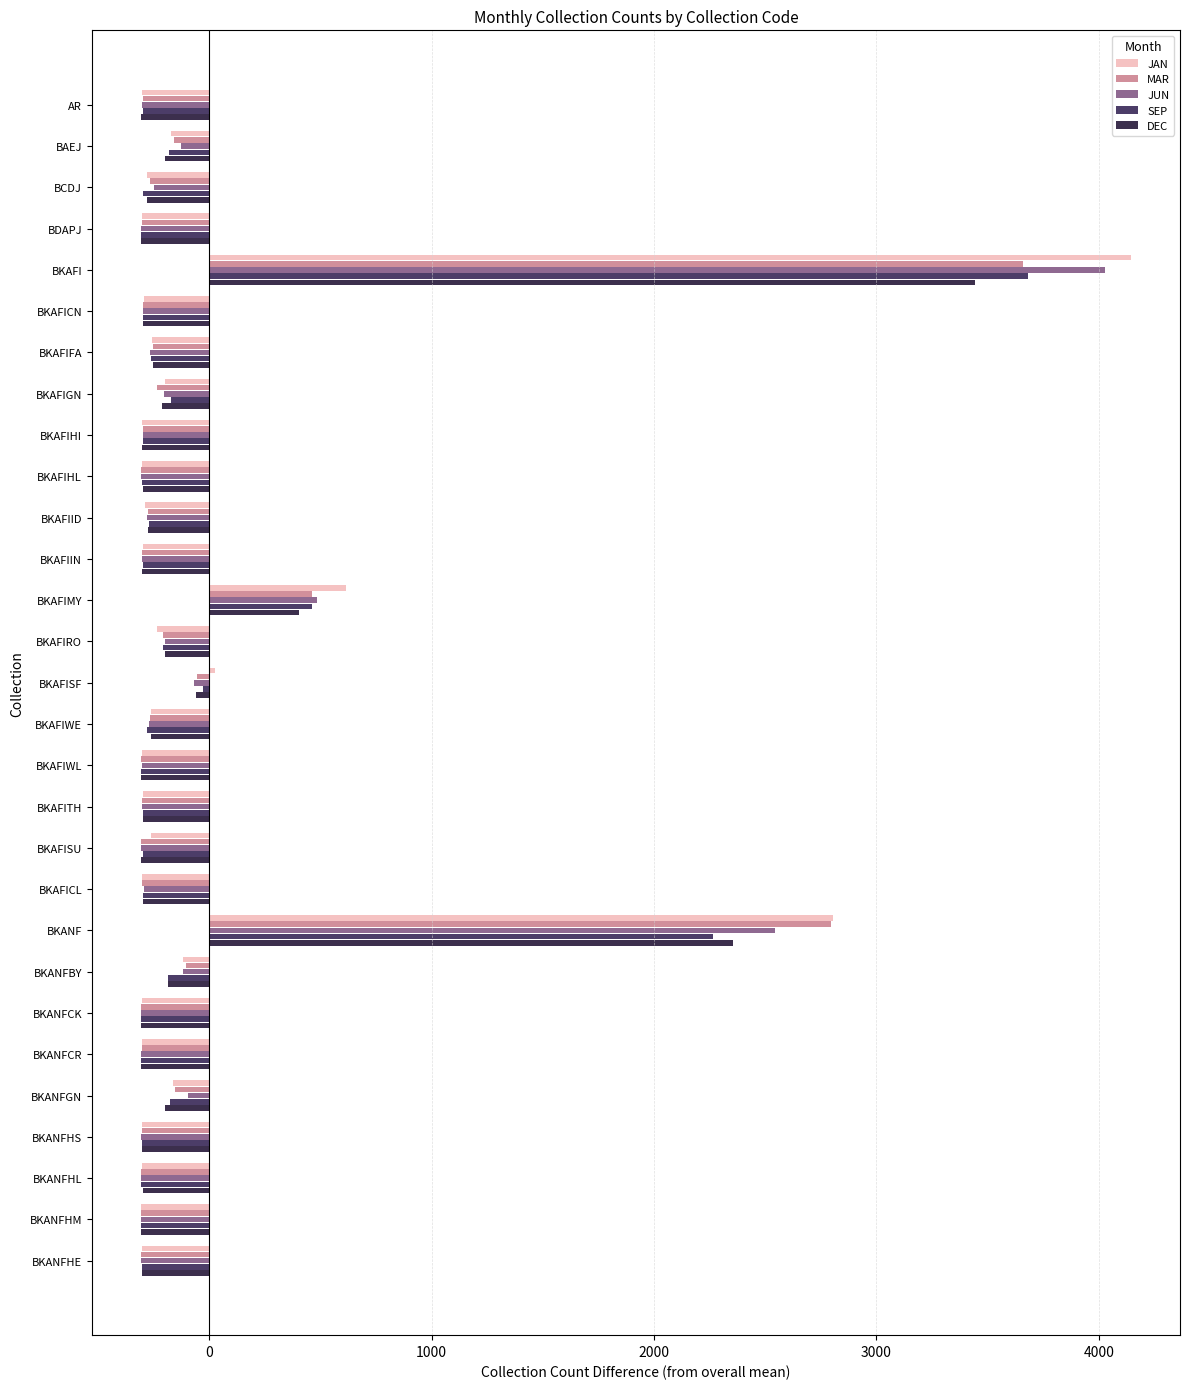

Which series has the largest range (max minus min)?

JAN